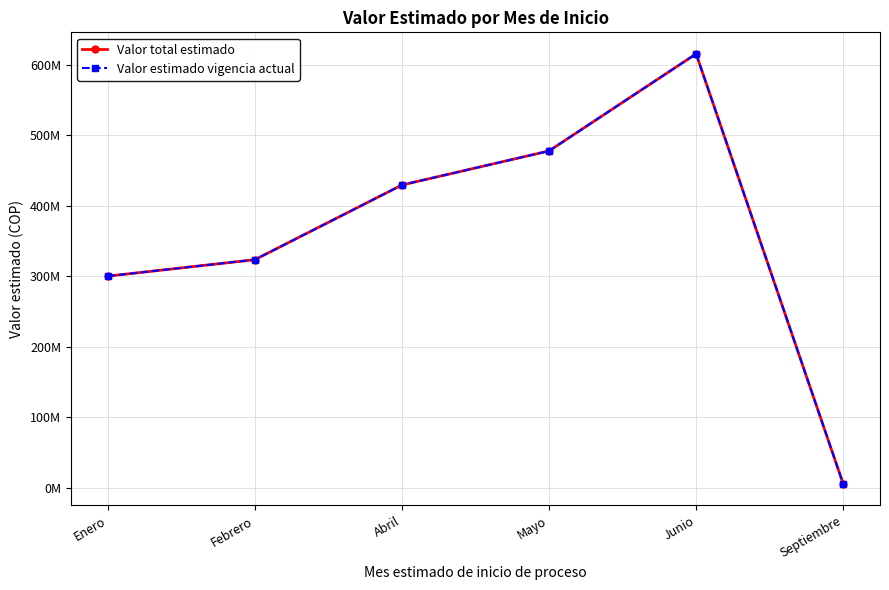

True or false: Valor estimado vigencia actual and Valor total estimado cross at least once.

False